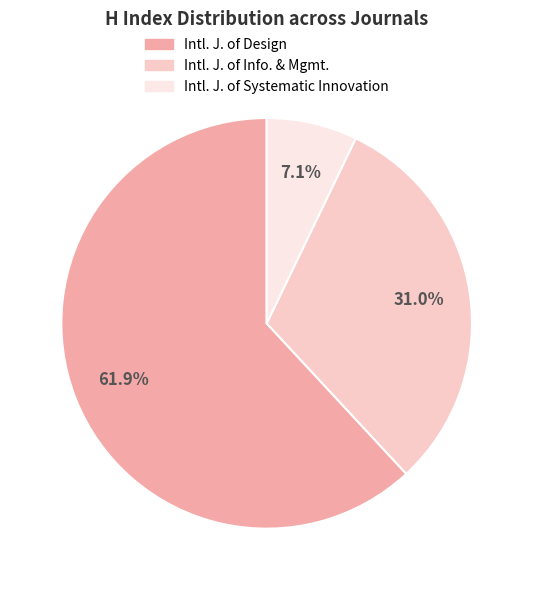

To the nearest percent, what is the difference between the largest and smallest slice percentages?

55%